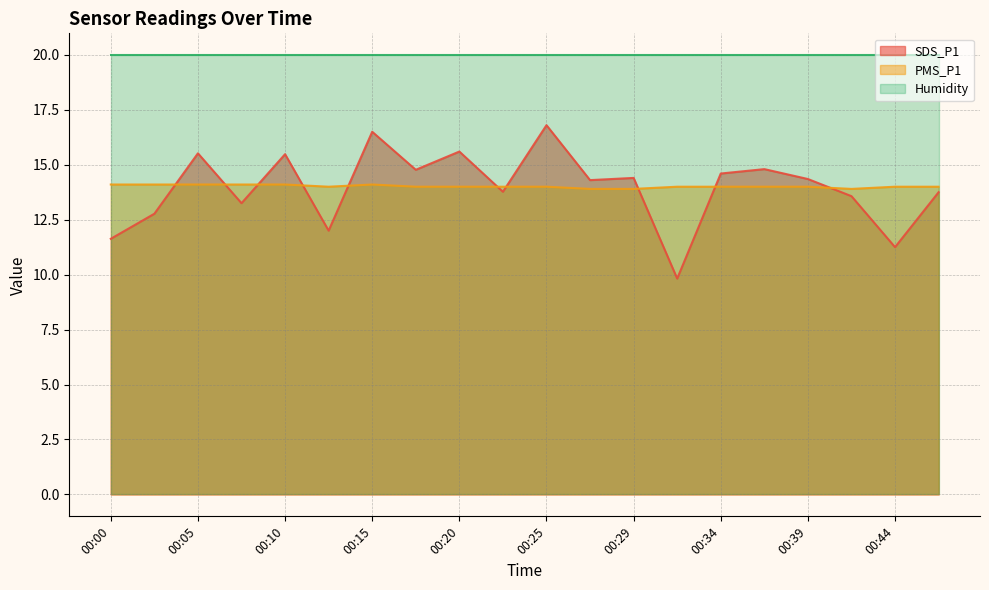

Is the value of SDS_P1 at 00:05 greater than the value of PMS_P1 at 00:15?

Yes